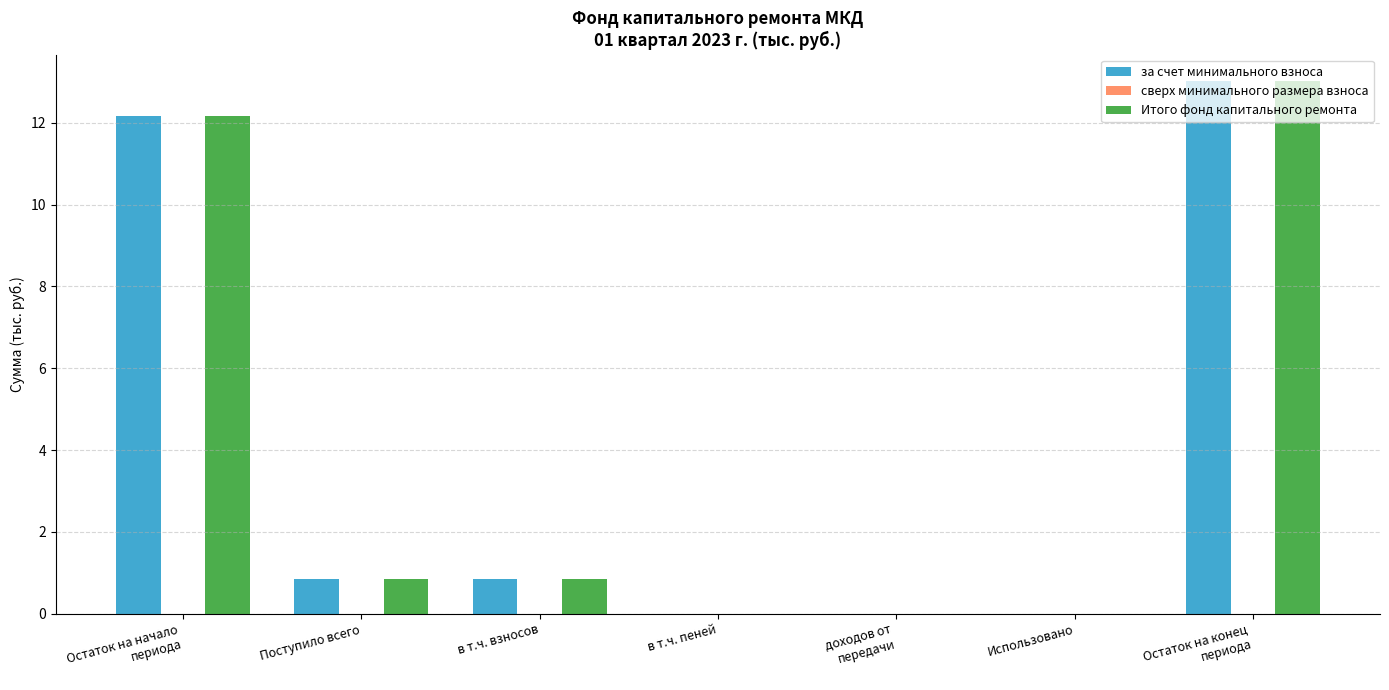

What is the maximum value for за счет минимального взноса?

13.0